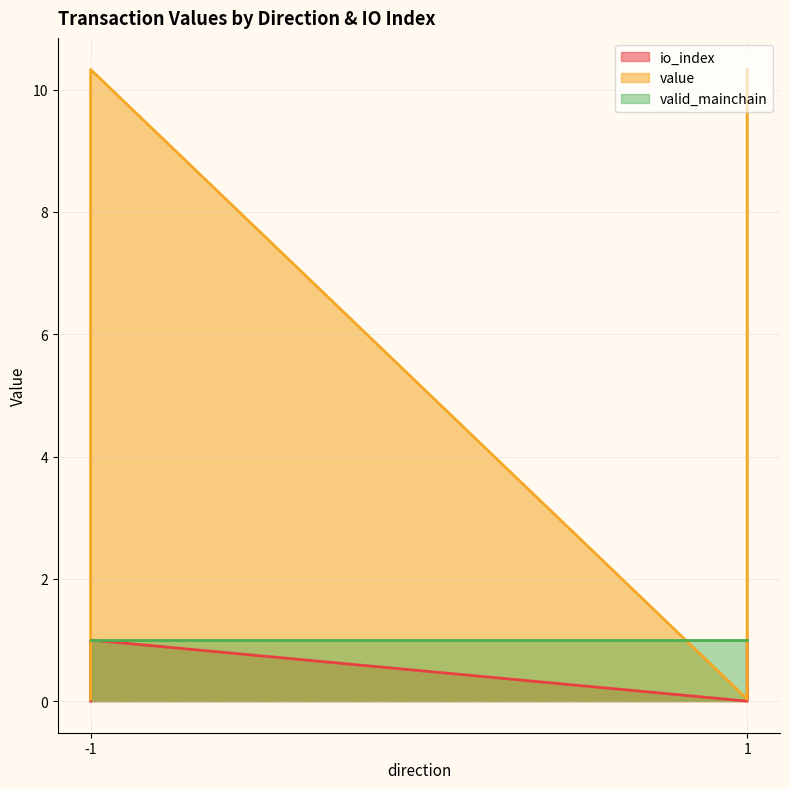

True or false: io_index and value intersect in this chart.

False